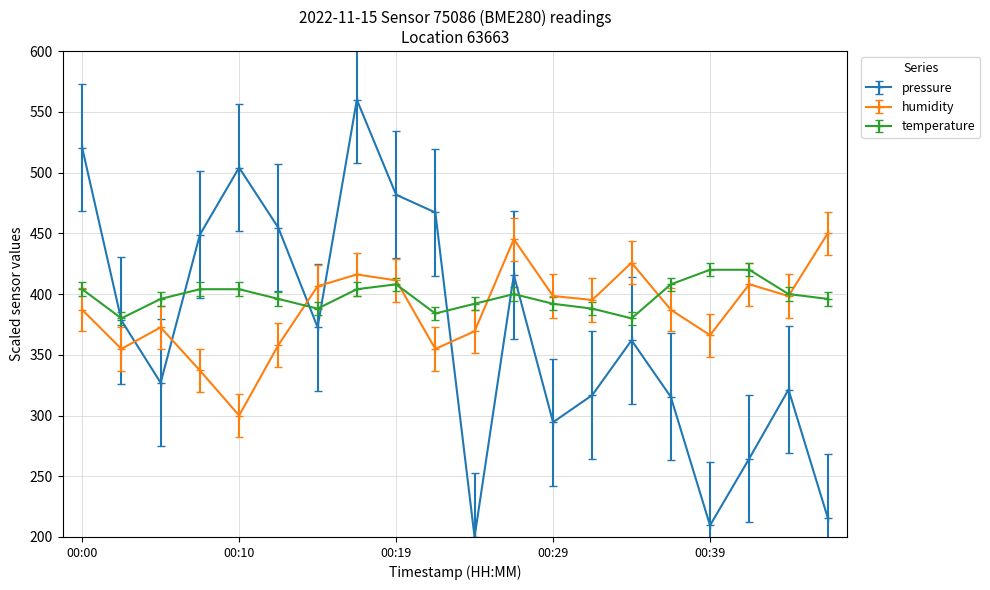

What is the minimum value for humidity?

300.0